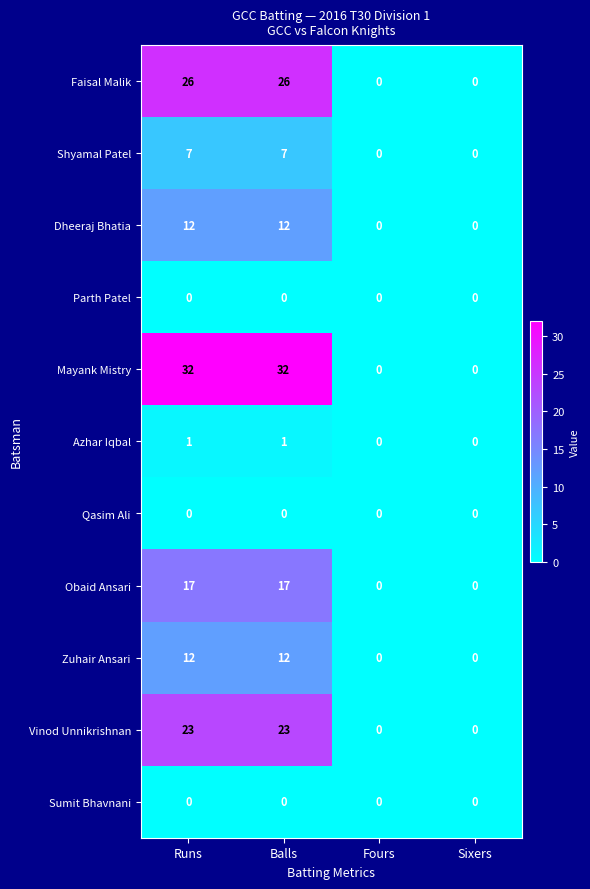

What is the difference between the second highest and minimum values in the Vinod Unnikrishnan series?

23